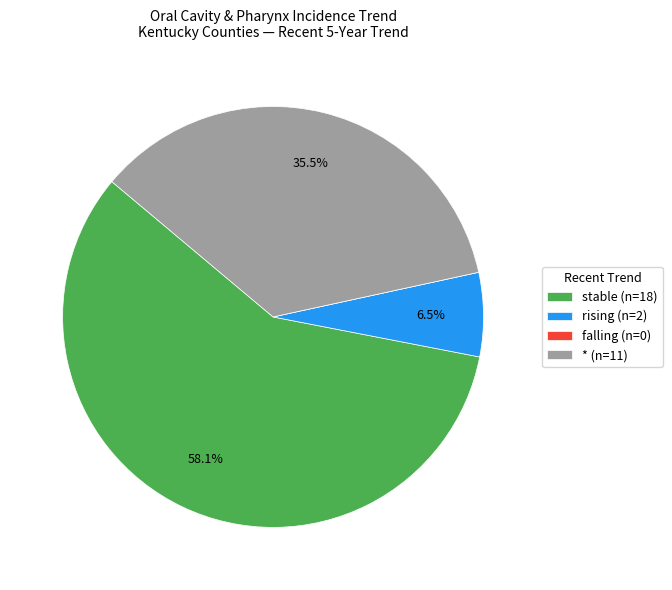

What percentage do stable and rising together represent?

64.5%